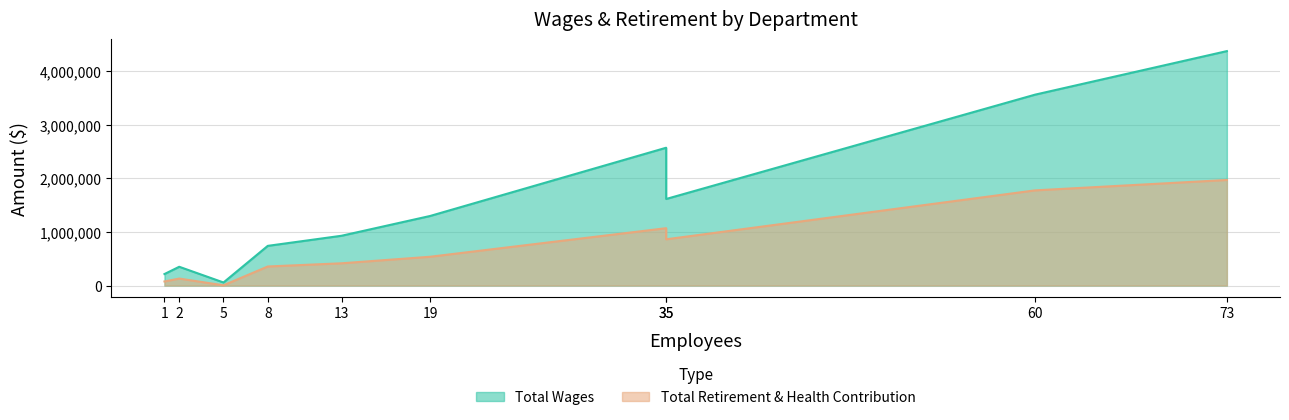

What is the difference between the maximum and minimum values in the Total Wages series?

4322595